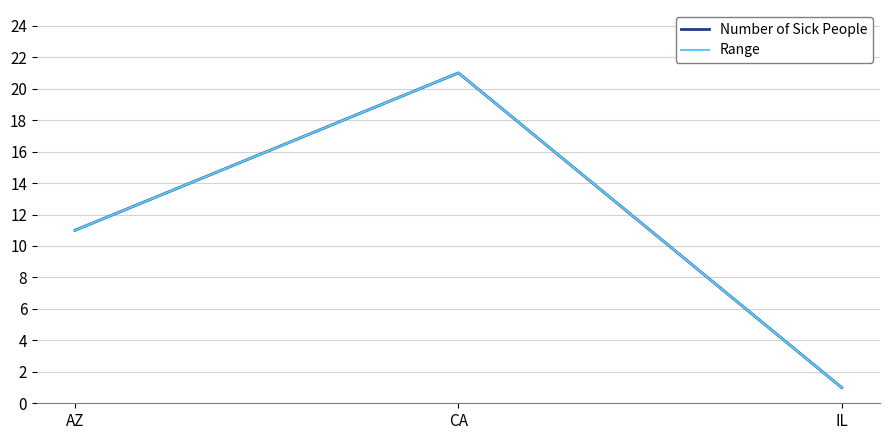

Between AZ and CA, which is larger?

CA